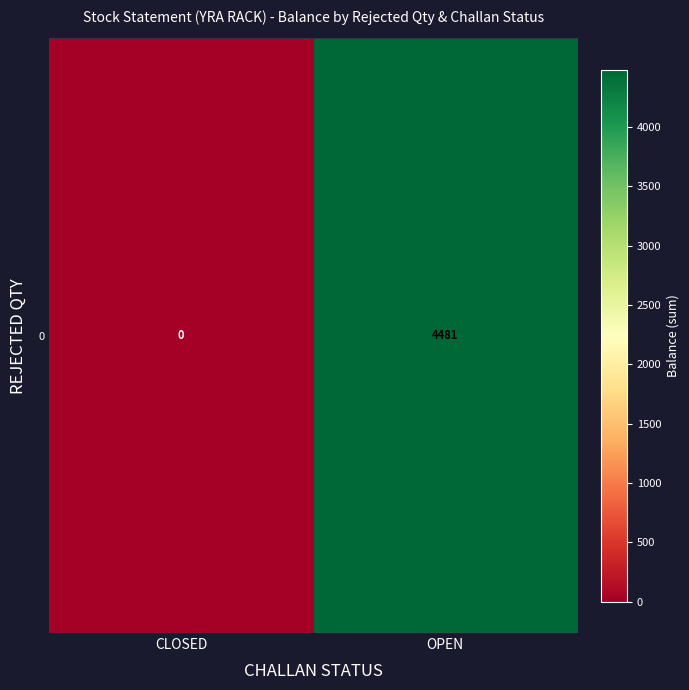

At which category does the chart reach its minimum across all series?

CLOSED